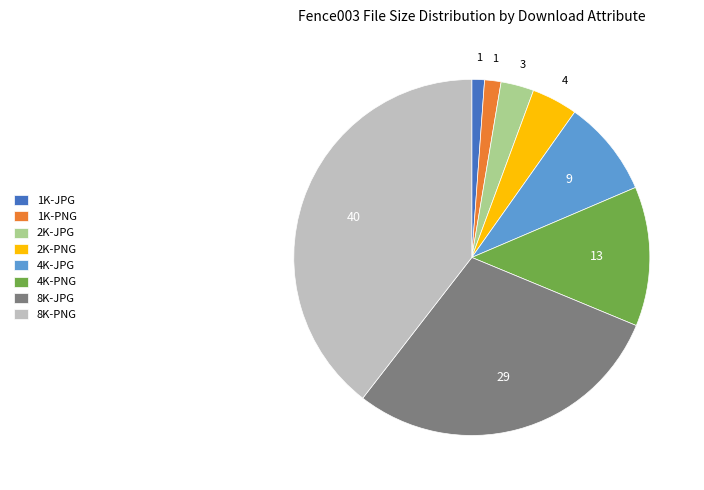

Do 2K-PNG and 8K-PNG together represent more than half of the pie?

No